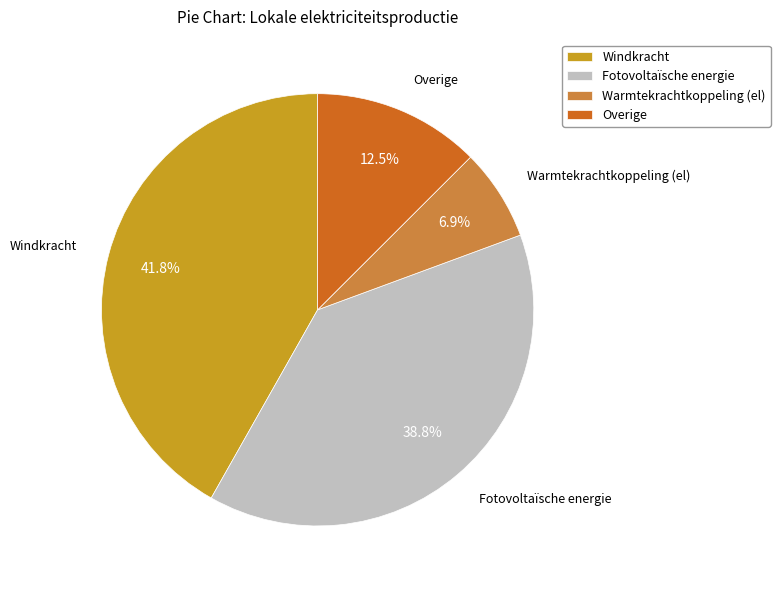

Count the number of slices in the pie.

4